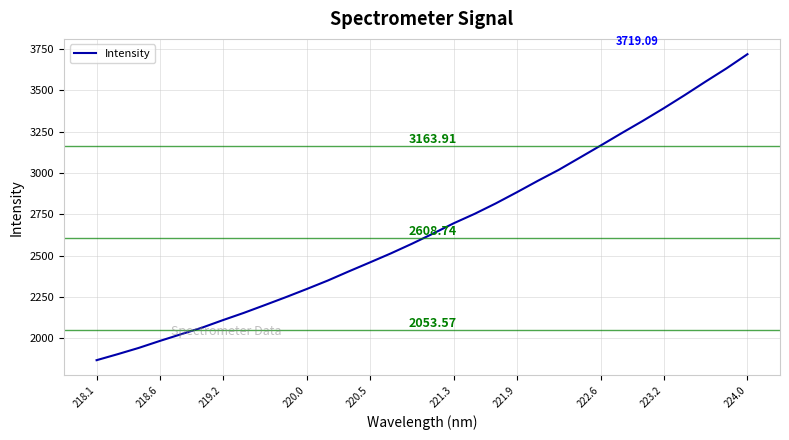

What is the difference between the maximum and minimum values?

1850.6